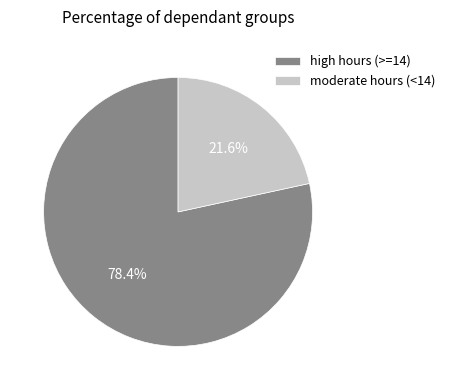

Which slice is the smallest?

moderate hours (<14)